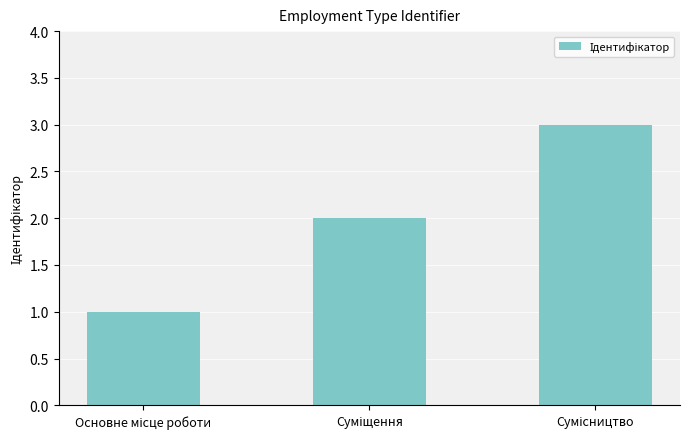

What is the sum of all values?

6